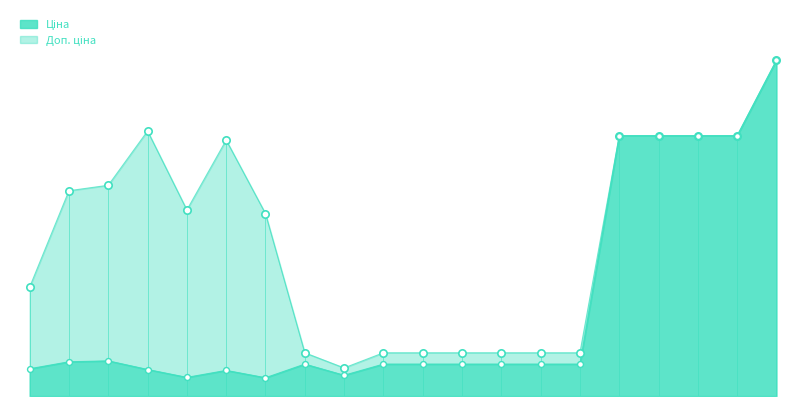

Which series reaches the minimum Y coordinate?

Ціна